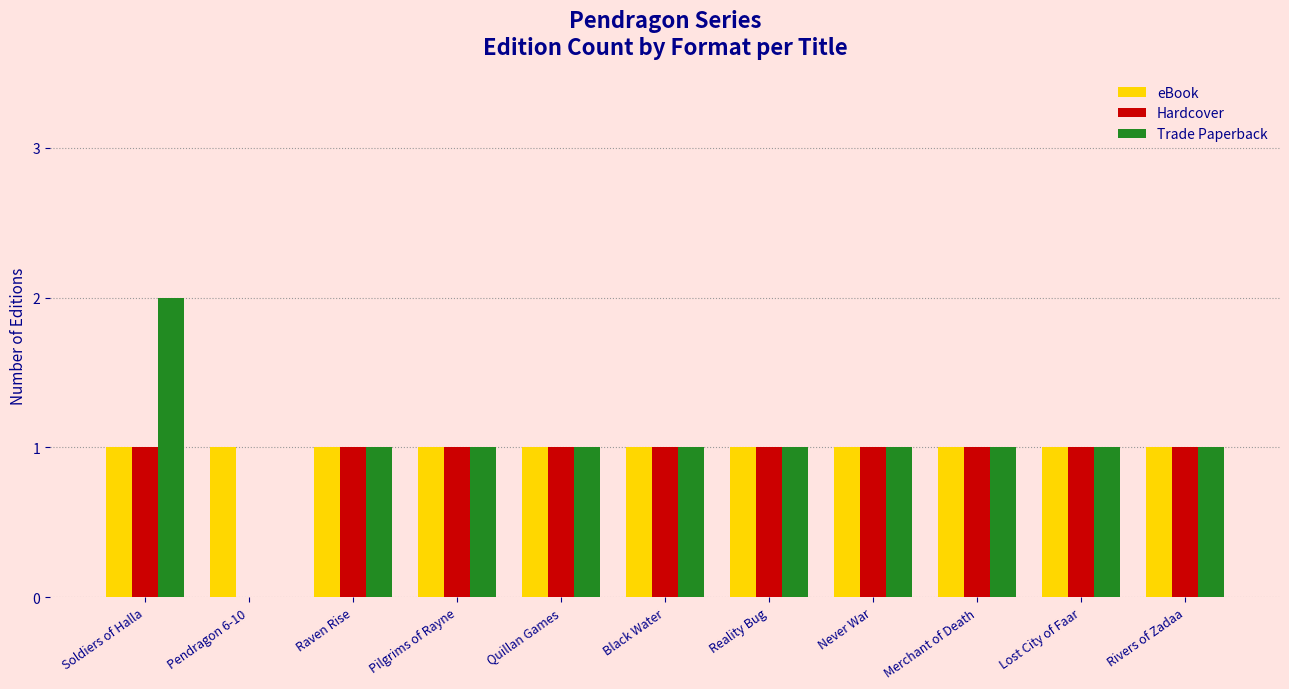

What is the sum of the Hardcover values at Merchant of Death and Quillan Games?

2